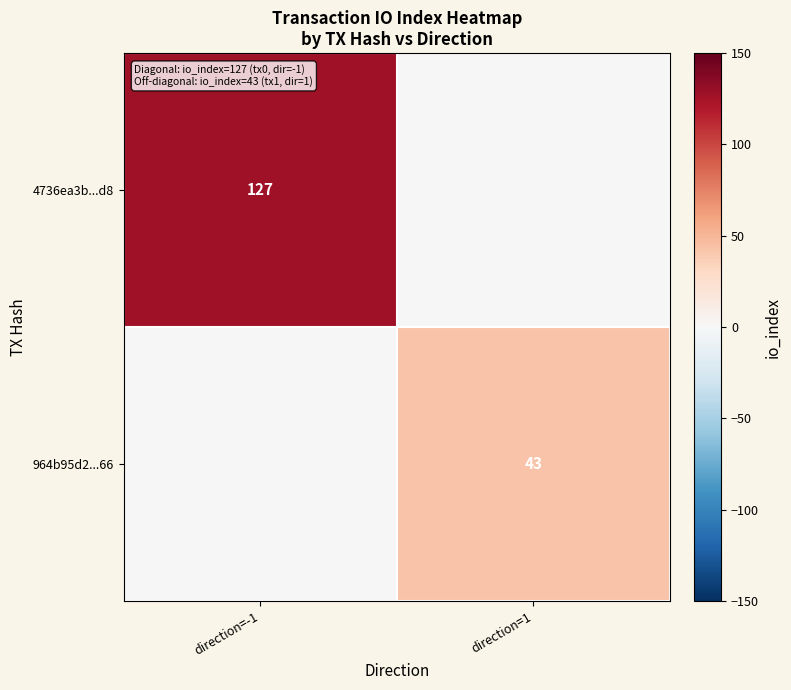

The 4736ea3b...d8 series shows 205 at direction=-1. True or false?

False